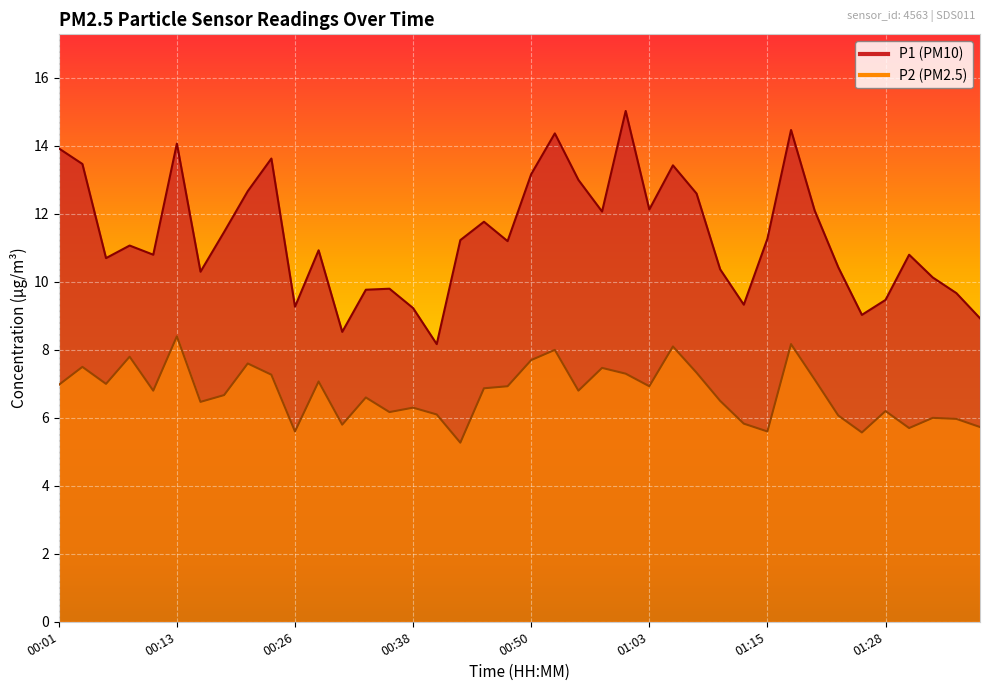

How many interior local valleys does the P1 series have?

11